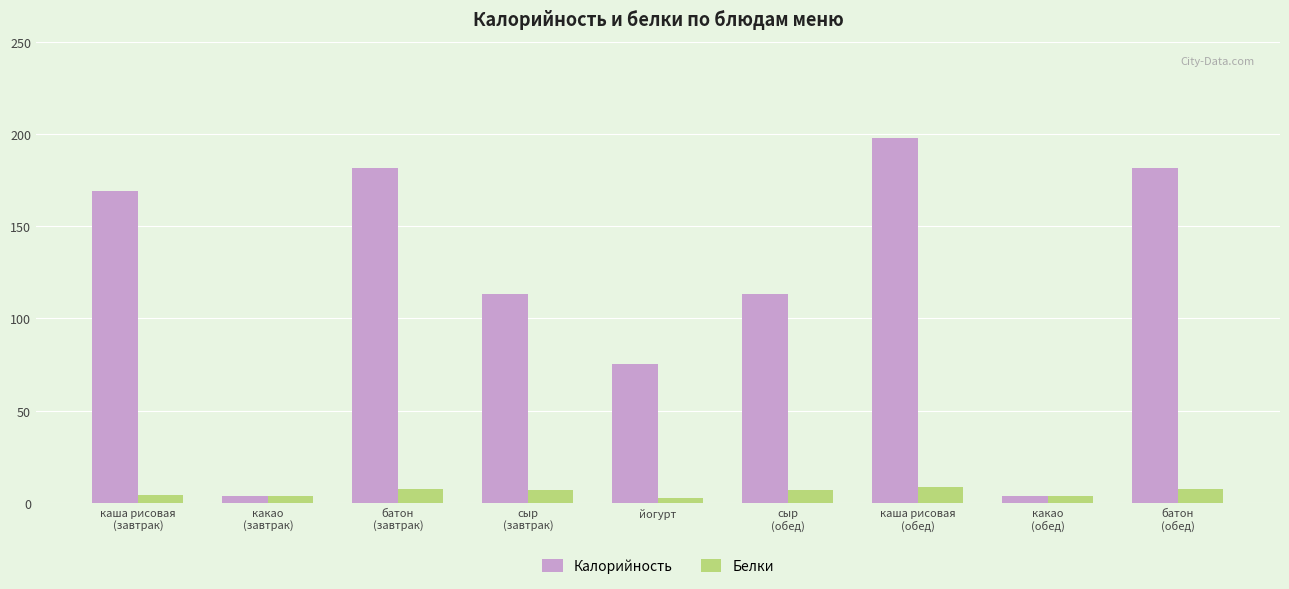

What are all the series names shown in the legend?

Калорийность, Белки